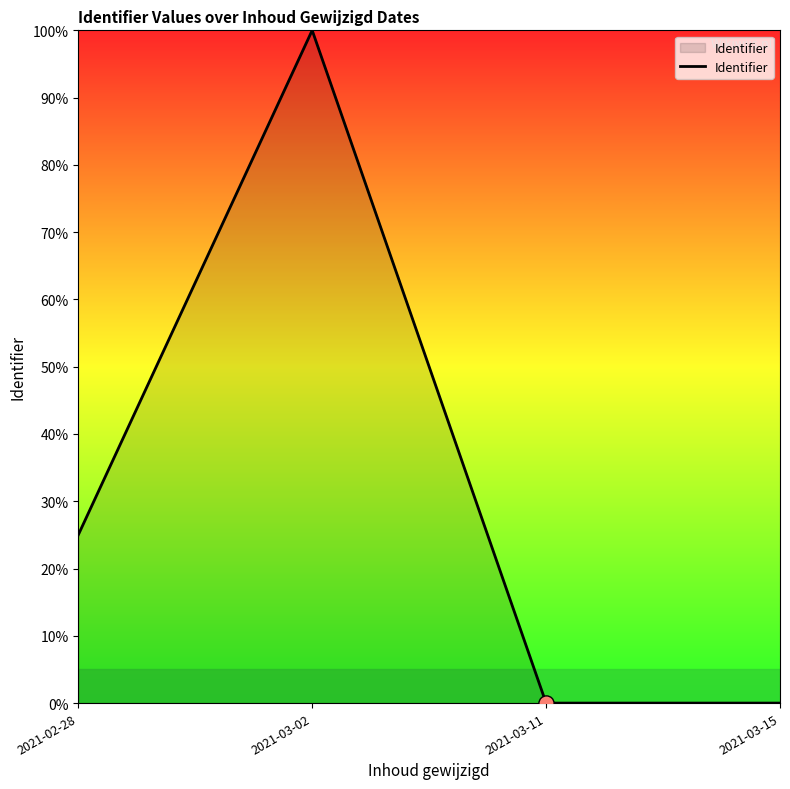

Between 2021-03-02 and 2021-02-28, which is larger?

2021-03-02